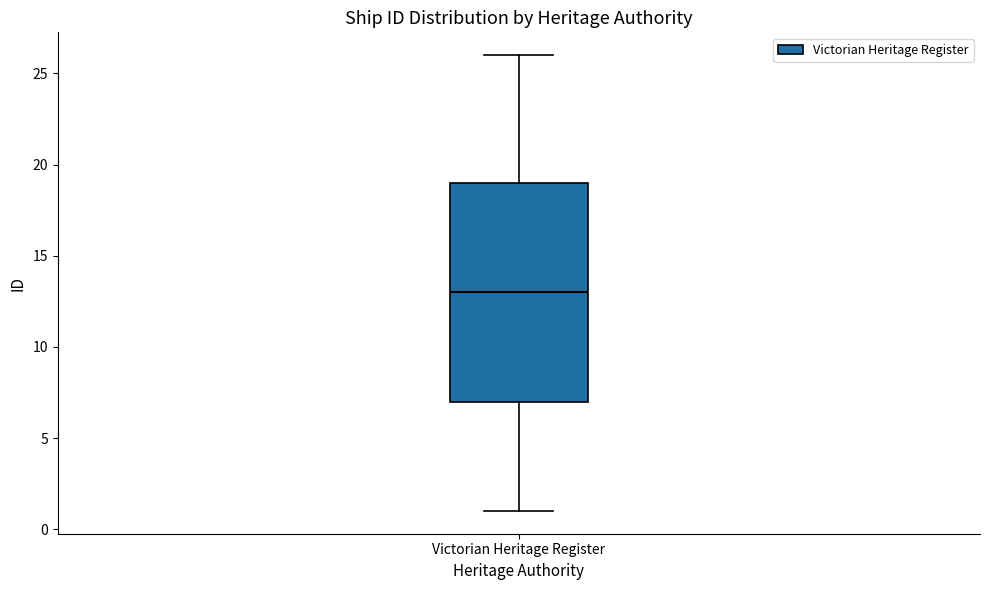

Where is the lower edge of the box for Victorian Heritage Register on the y-axis? The values are not printed on the chart, so give them approximately, as read against the axis.

7